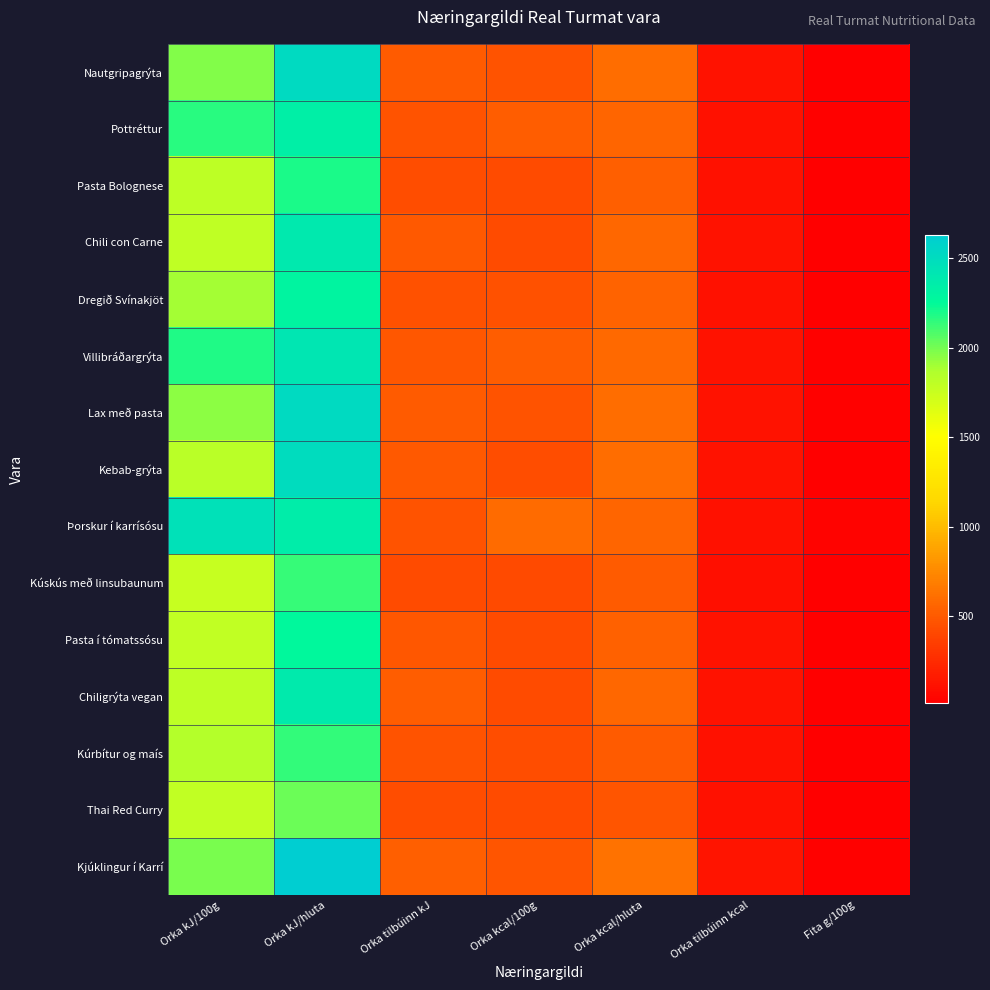

How many distinct data groups are displayed?

15